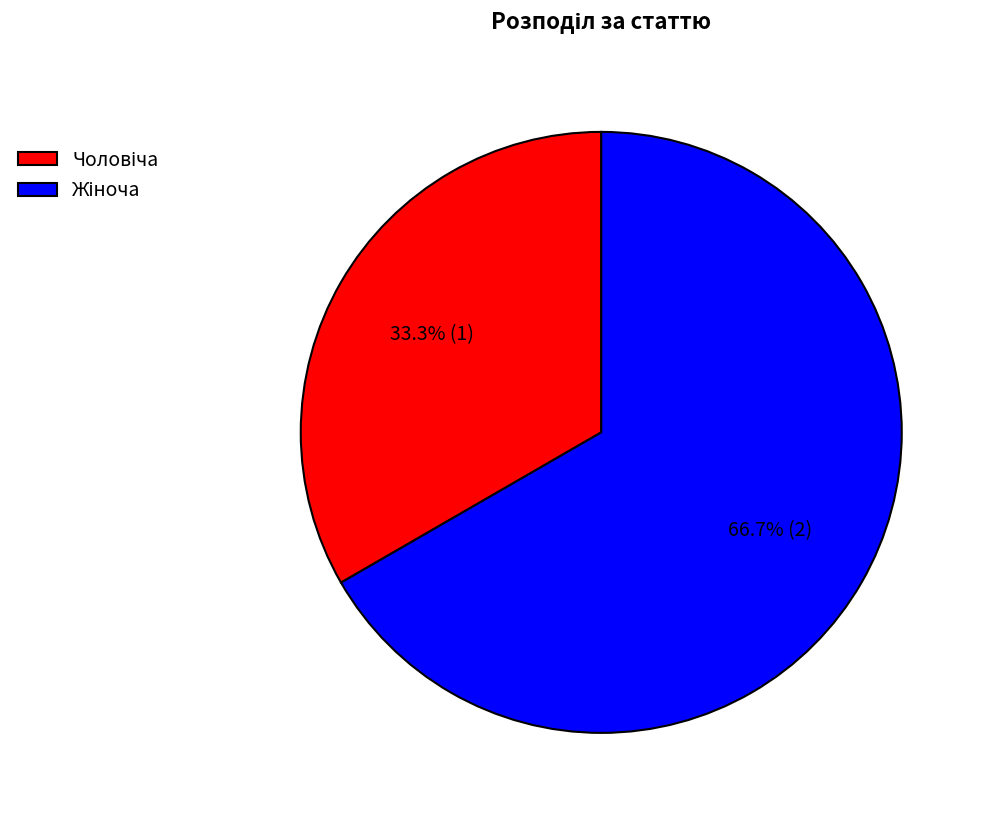

Is there a majority slice in this chart?

Yes